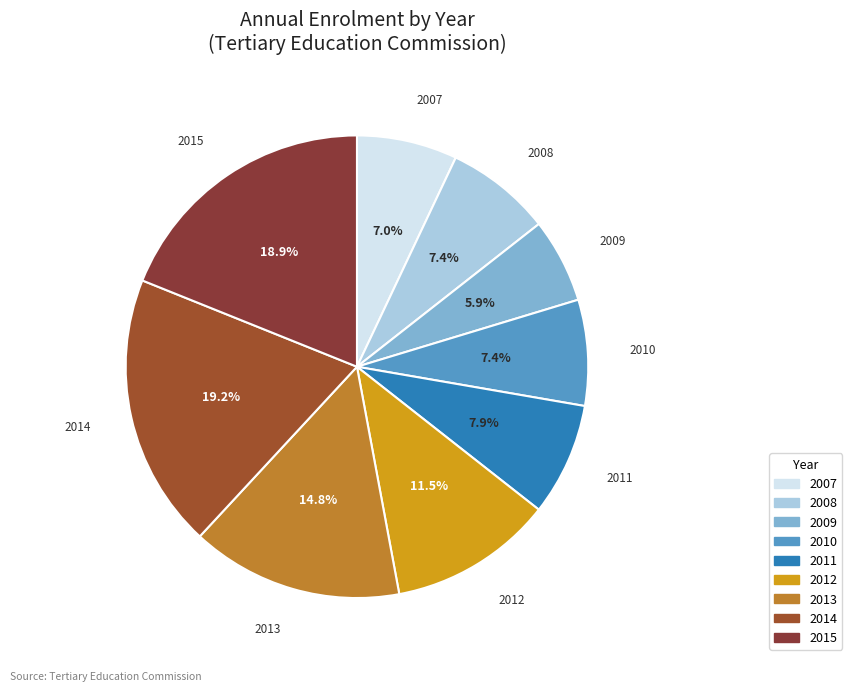

True or false: 2009 accounts for 6% of the total.

True